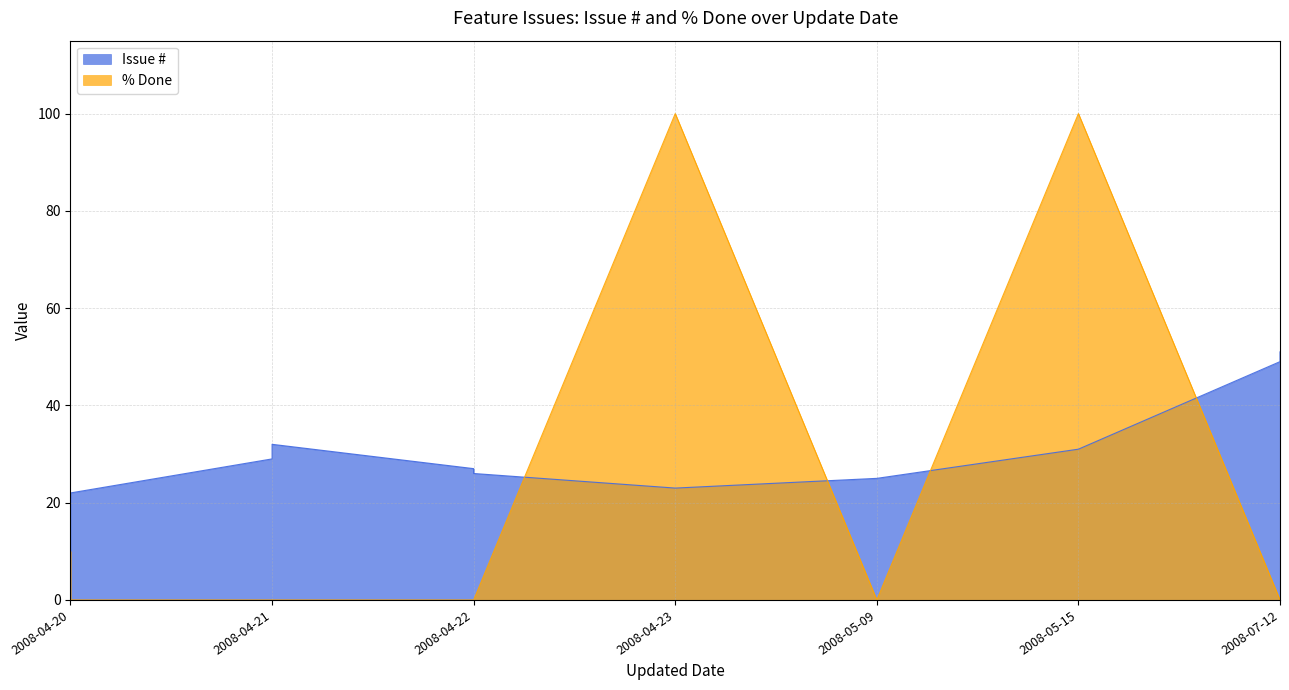

At which category does the chart reach its peak across all series?

2008-04-23